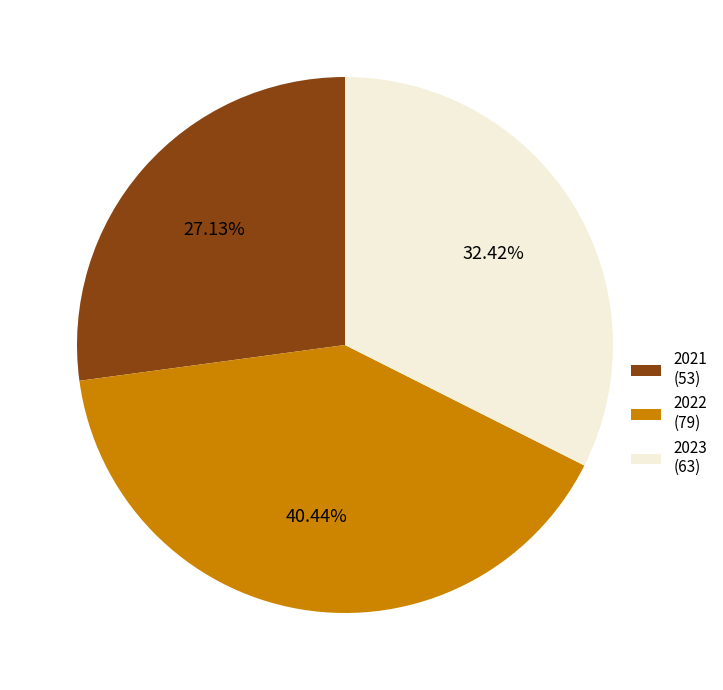

What is the total percentage of 2023 and 2021?

59.6%